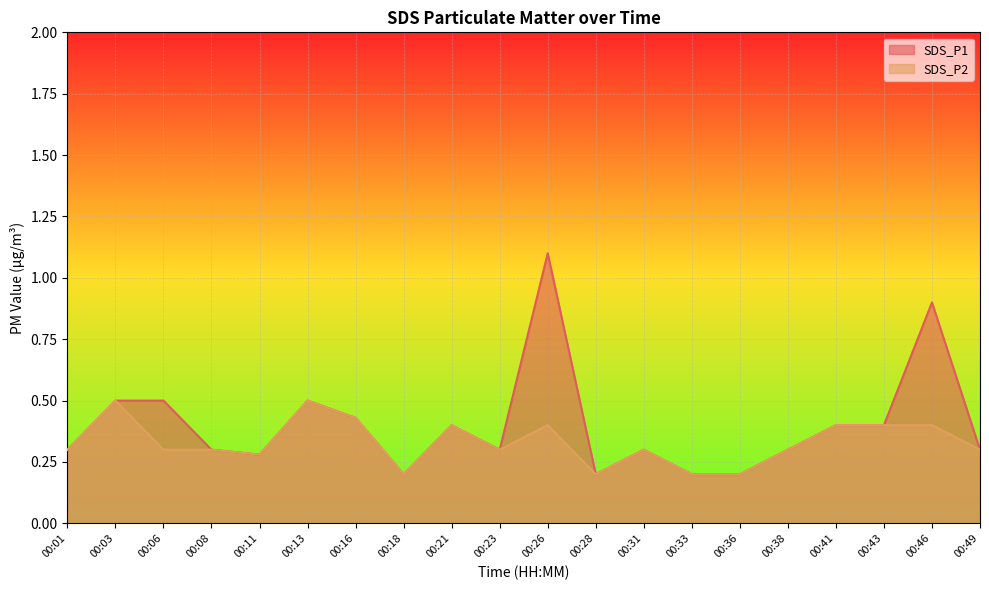

List the series in order of their overall mean, highest first.

SDS_P1, SDS_P2